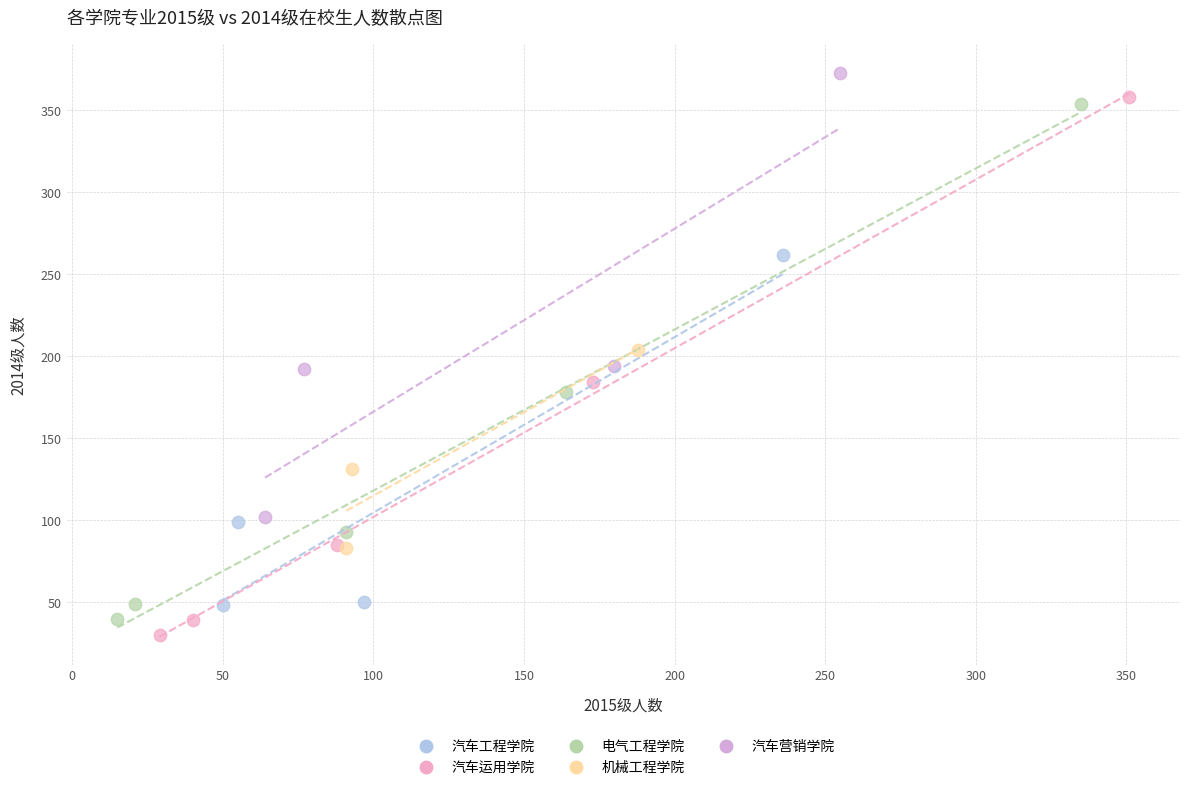

Which series reaches the maximum Y coordinate?

汽车营销学院